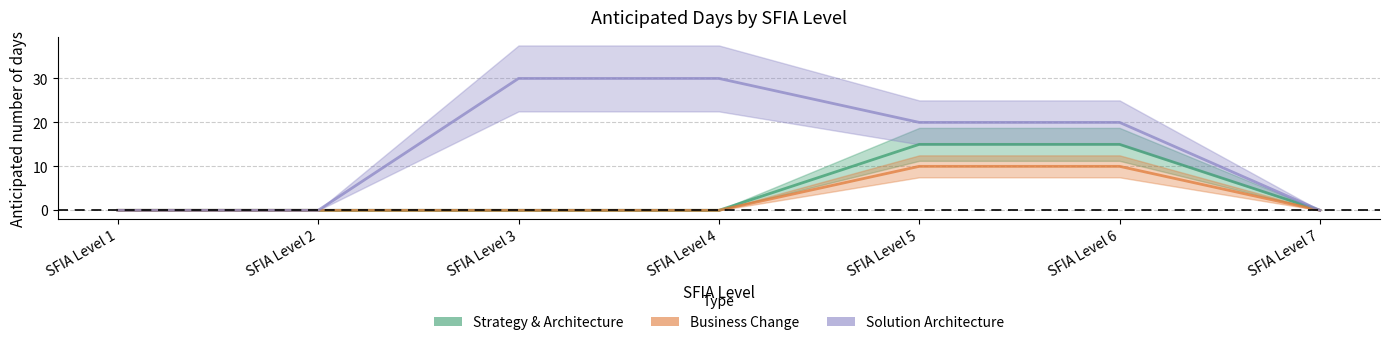

True or false: Solution Architecture has more than 1 points higher than both neighbors.

False